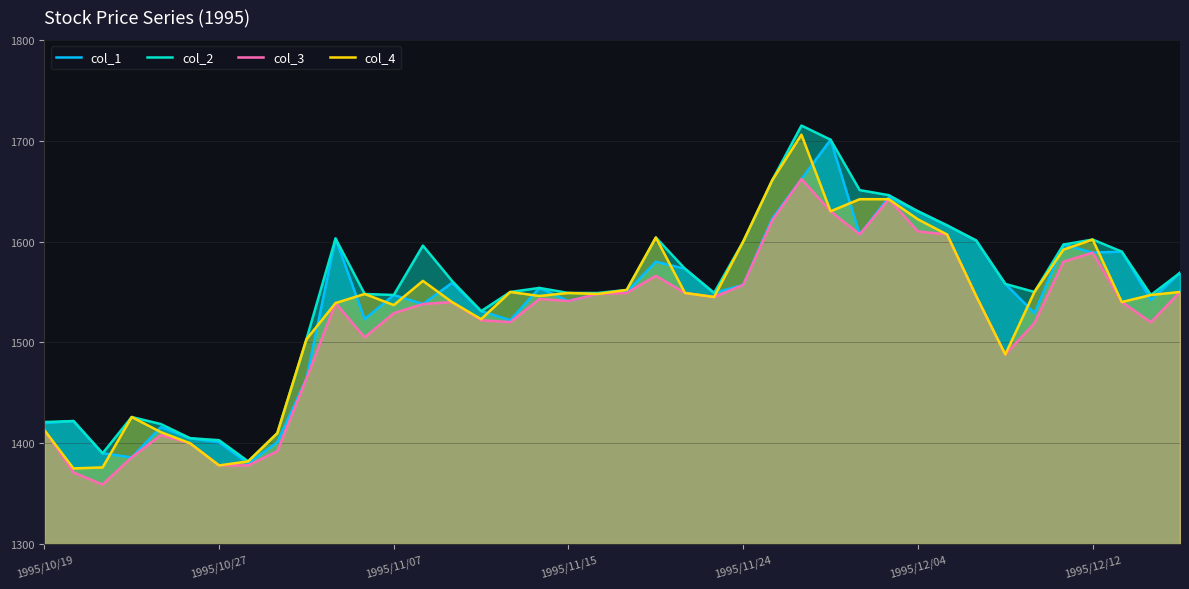

What is the sum of the col_2 values at 10 and 16?

3153